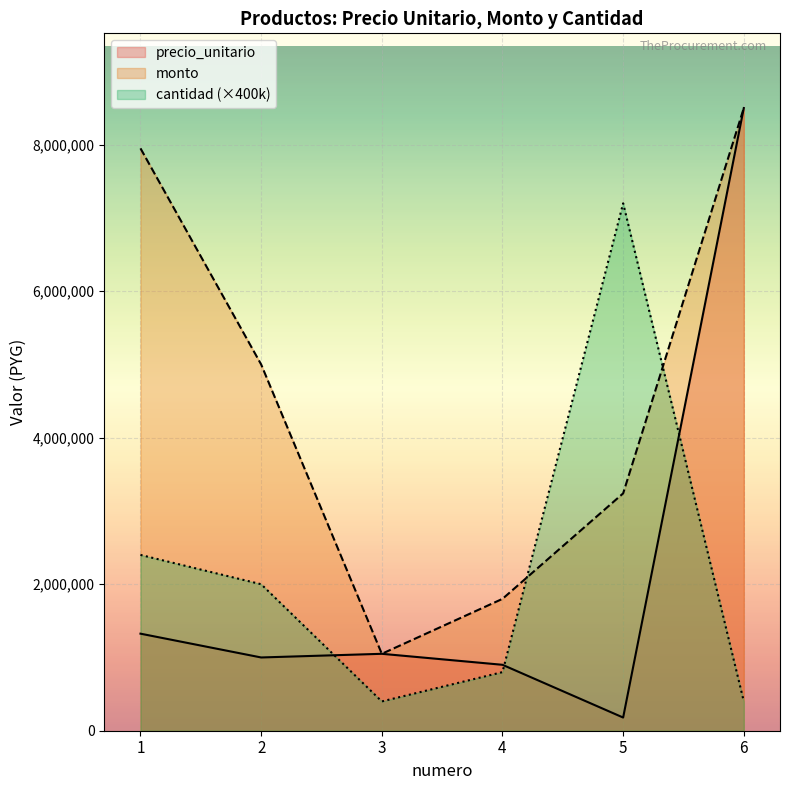

Which label corresponds to the smallest value in the chart?

5